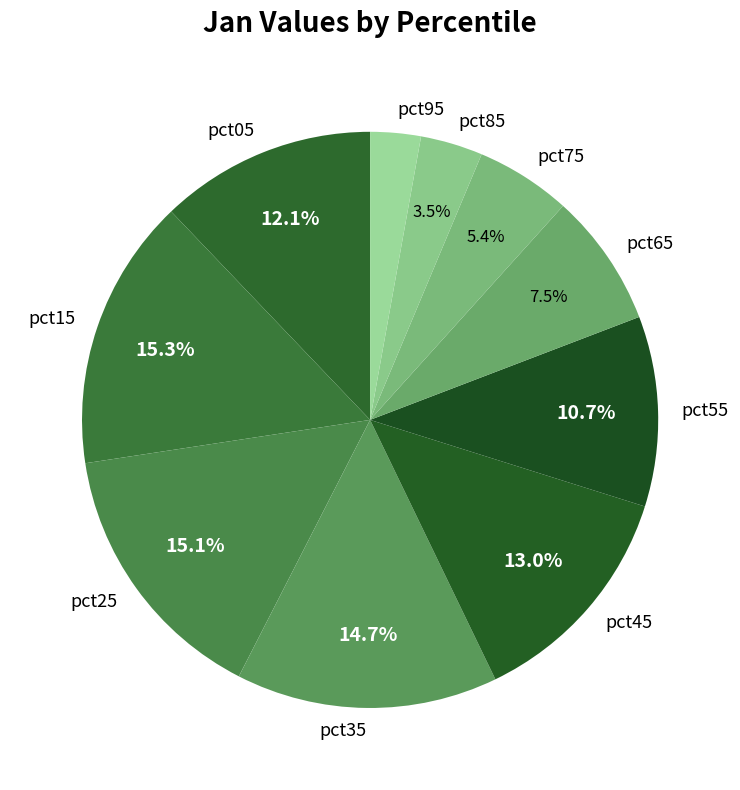

Which has a higher value, pct65 or pct25?

pct25